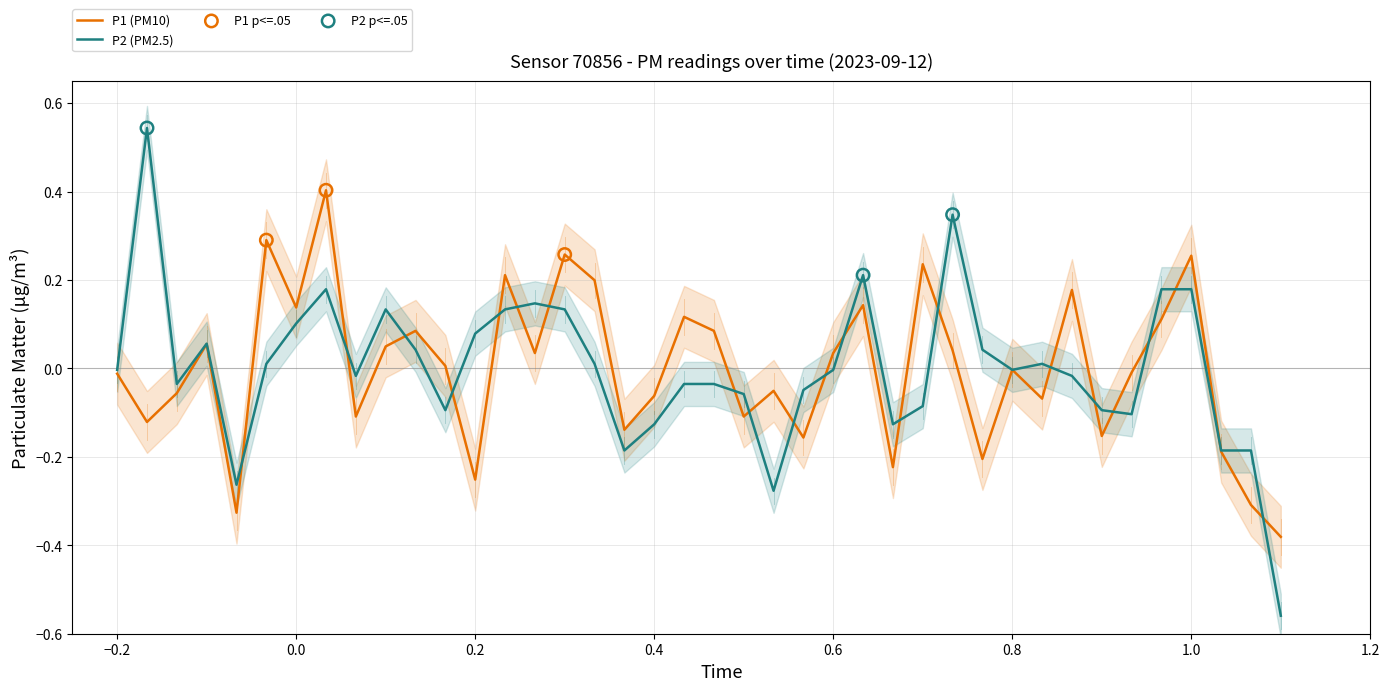

The P2 (PM2.5) series shows -0.0 at 0.6. True or false?

True